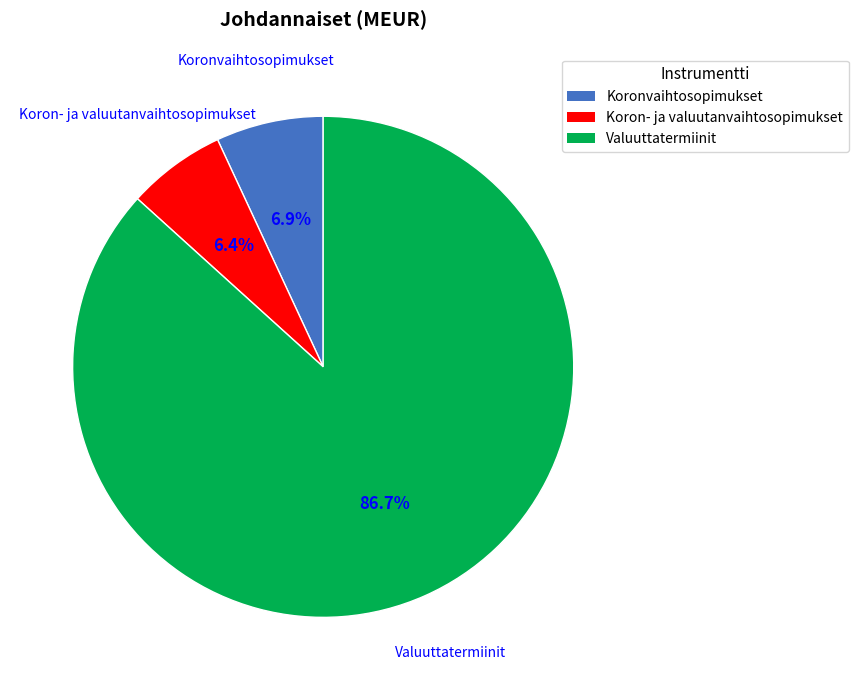

How many slices are in this pie chart?

3